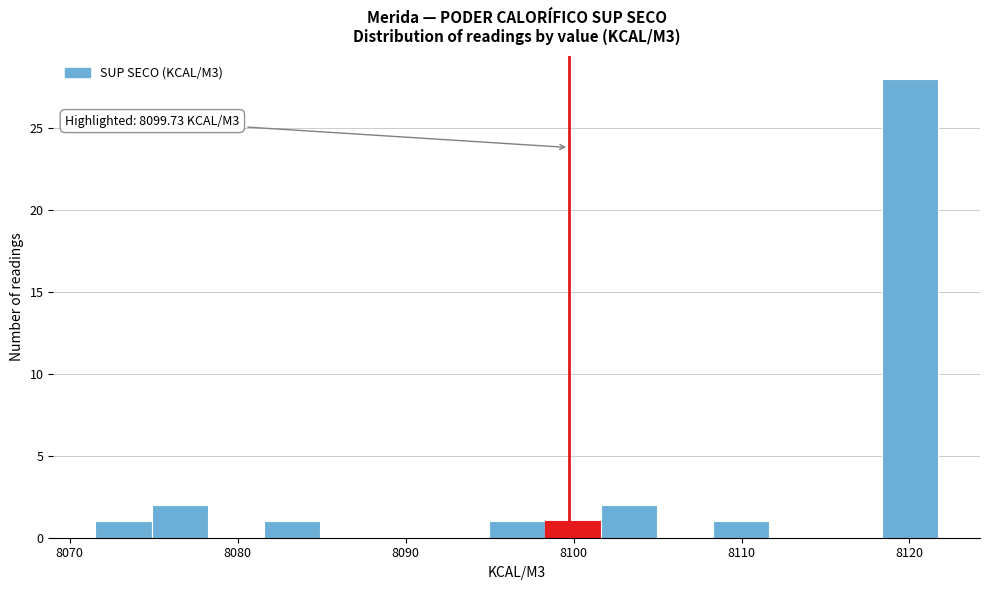

Read against the x-axis, roughly where is the centre of the tallest bar?

8120